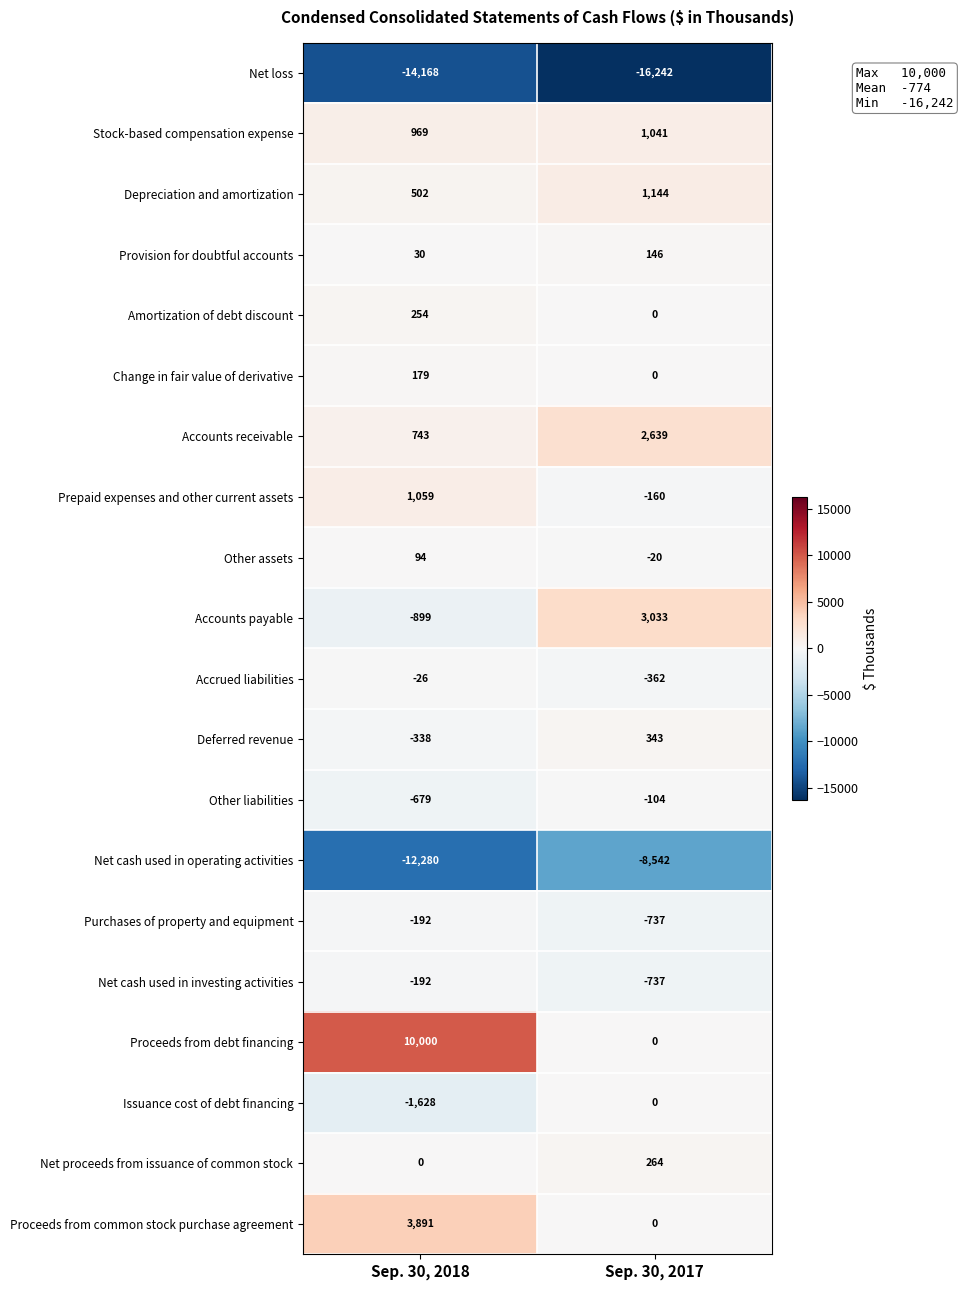

The Proceeds from debt financing series shows 4620 at Sep. 30, 2017. True or false?

False